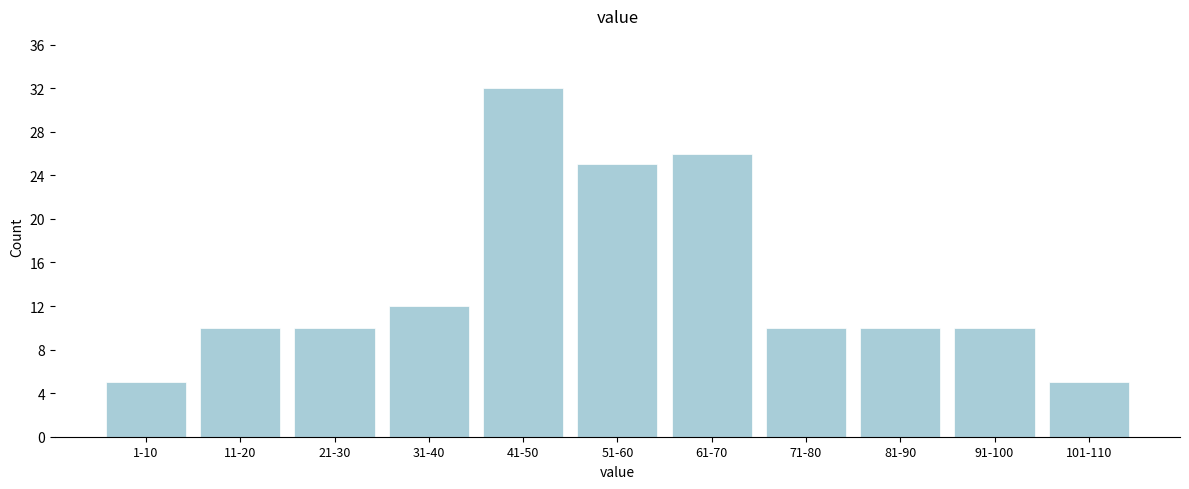

Reading left to right, list all the values displayed in this chart.

1-10=5	11-20=10	21-30=10	31-40=12	41-50=32	51-60=25	61-70=26	71-80=10	81-90=10	91-100=10	101-110=5